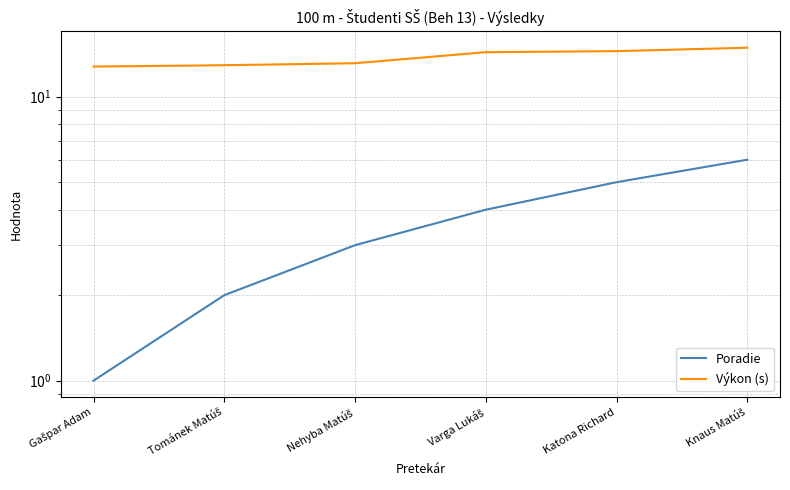

What value does the Výkon (s) series have at Katona Richard?

14.5